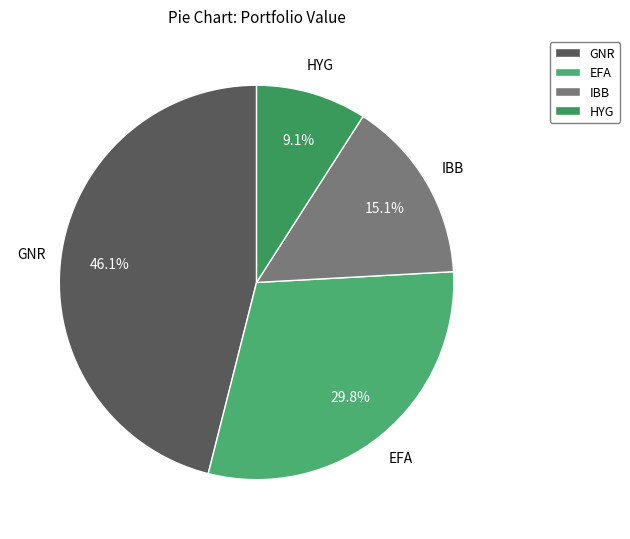

How much of the chart is everything except IBB?

84.9%